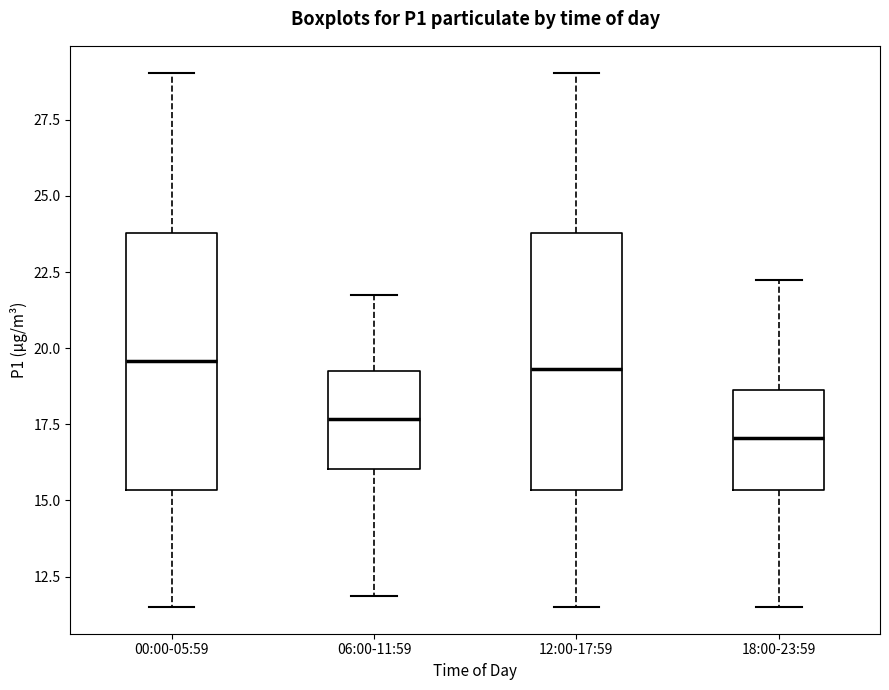

Where does the upper whisker of the box for 12:00-17:59 end on the y-axis? The values are not printed on the chart, so give them approximately, as read against the axis.

29.0